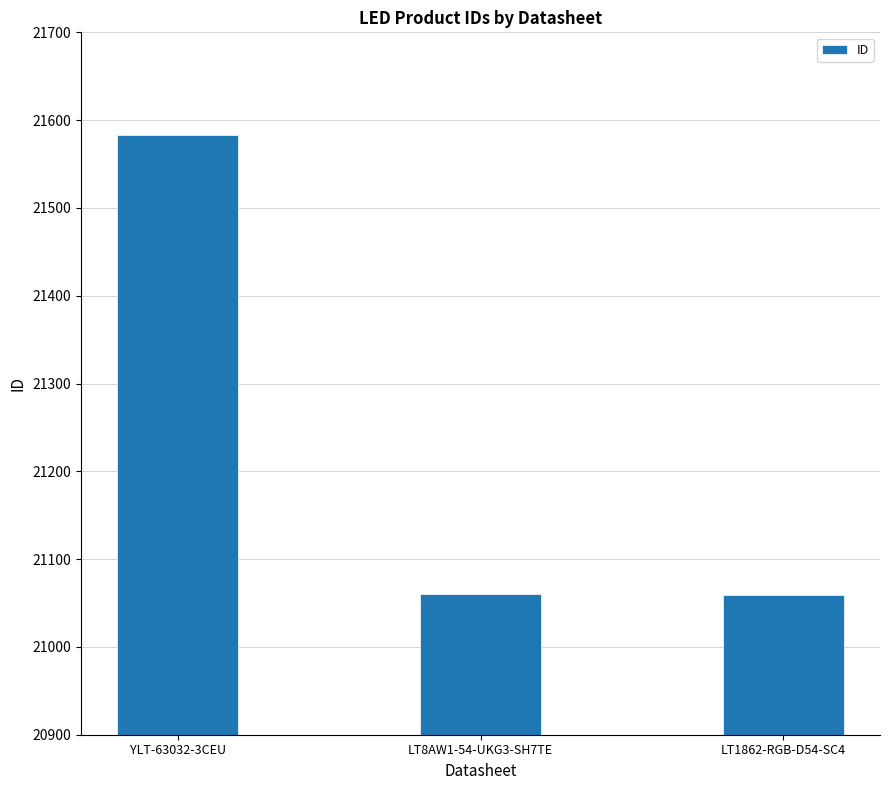

What is the sum of the values at YLT-63032-3CEU and LT8AW1-54-UKG3-SH7TE?

42643